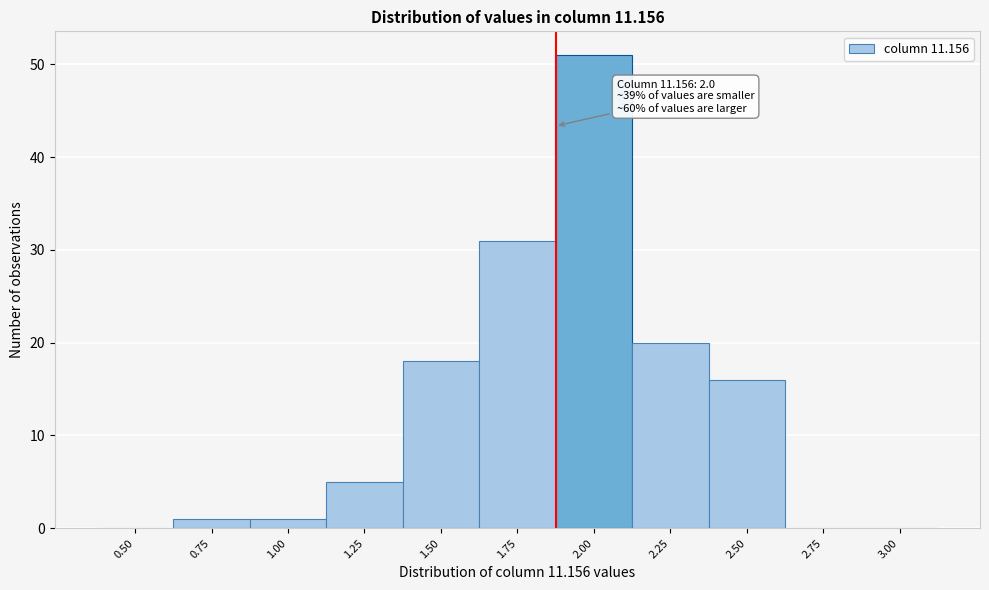

Reading right to left, transcribe all the data shown in this chart.

3.00=0	2.75=0	2.50=16	2.25=20	2.00=51	1.75=31	1.50=18	1.25=5	1.00=1	0.75=1	0.50=0